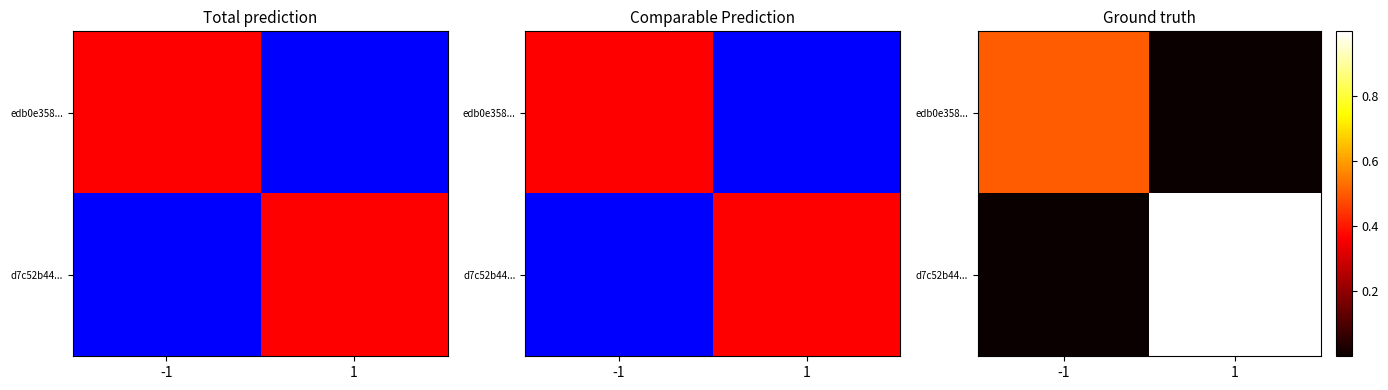

How many d7c52b44... values are between 0 and 1?

2